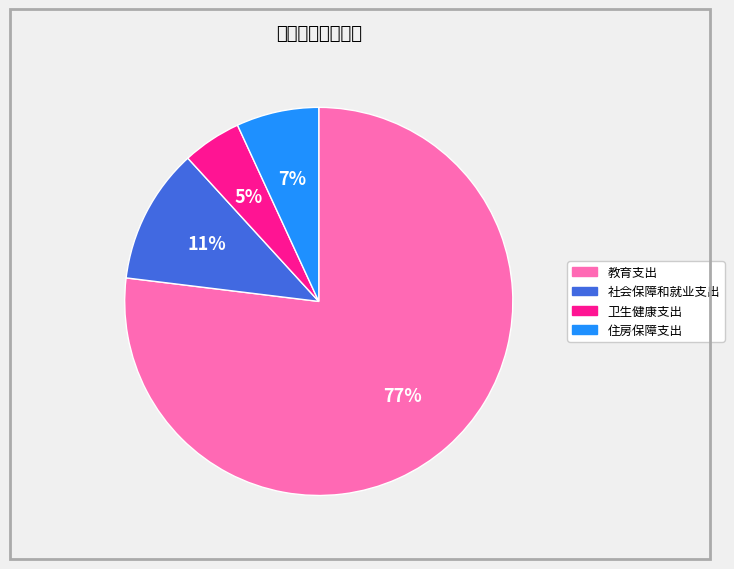

Which category has the biggest portion of the pie?

教育支出